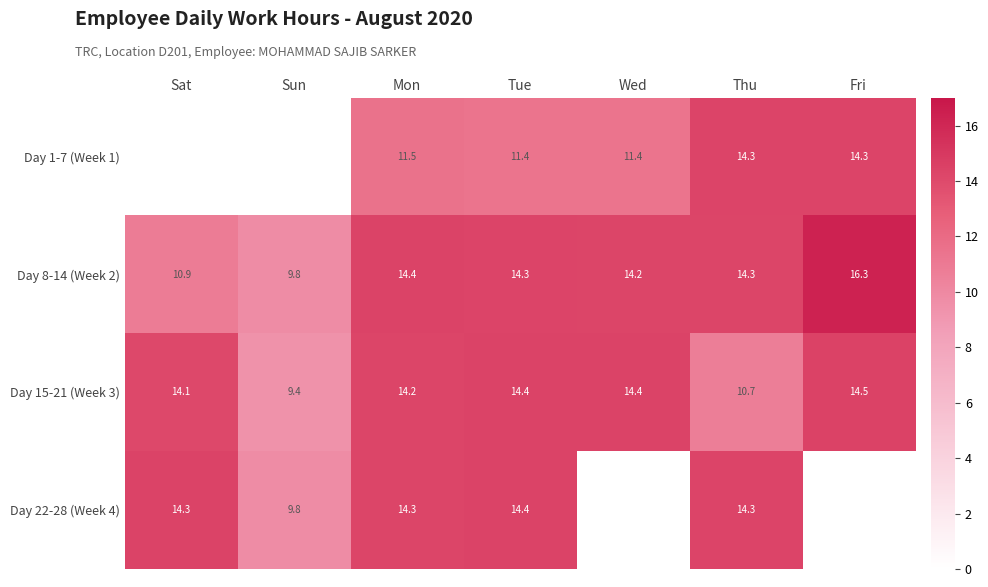

At which label does Day 15-21 (Week 3) first exceed 14?

Sat